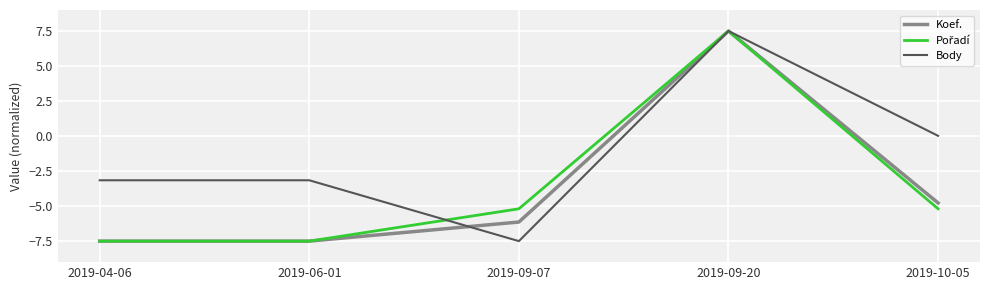

The value of Koef. at 2019-10-05 is -2.5. True or false?

False